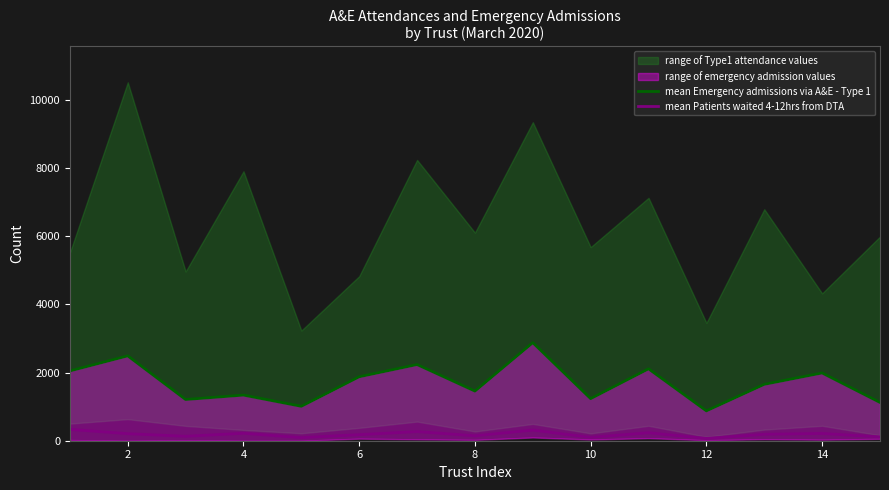

True or false: mean Emergency admissions via A&E - Type 1 and mean Patients waited 4-12hrs from DTA cross at least once.

False